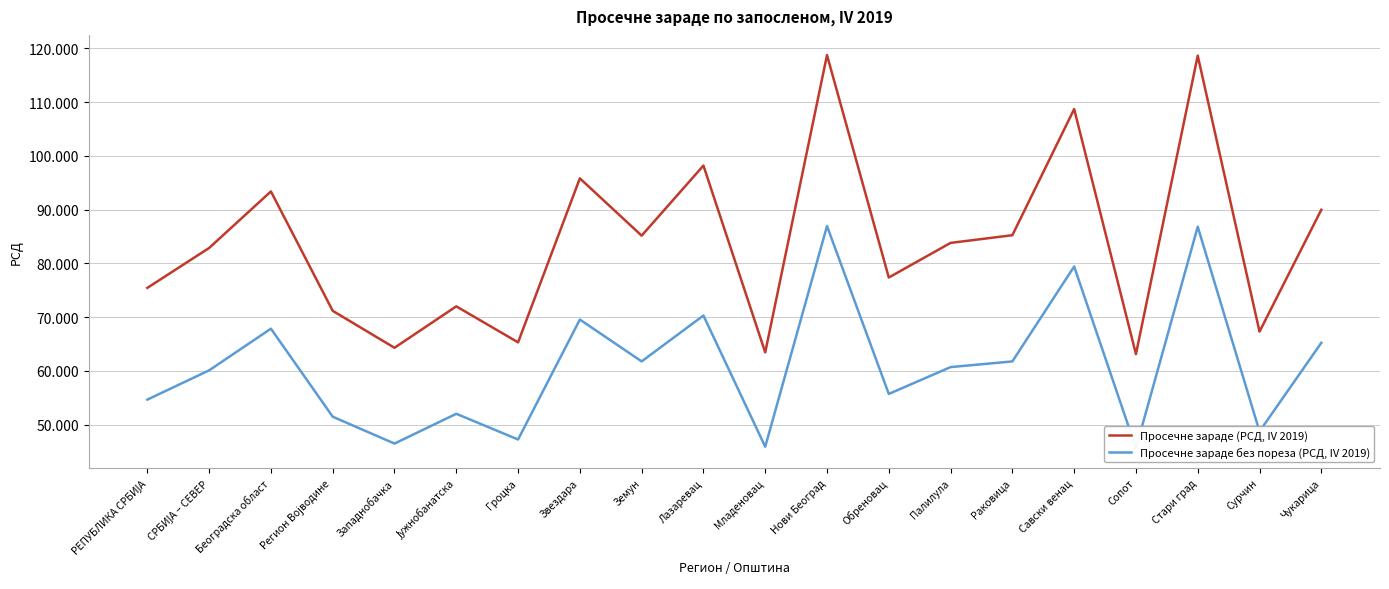

At how many categories does at least one series exceed 96079?

4